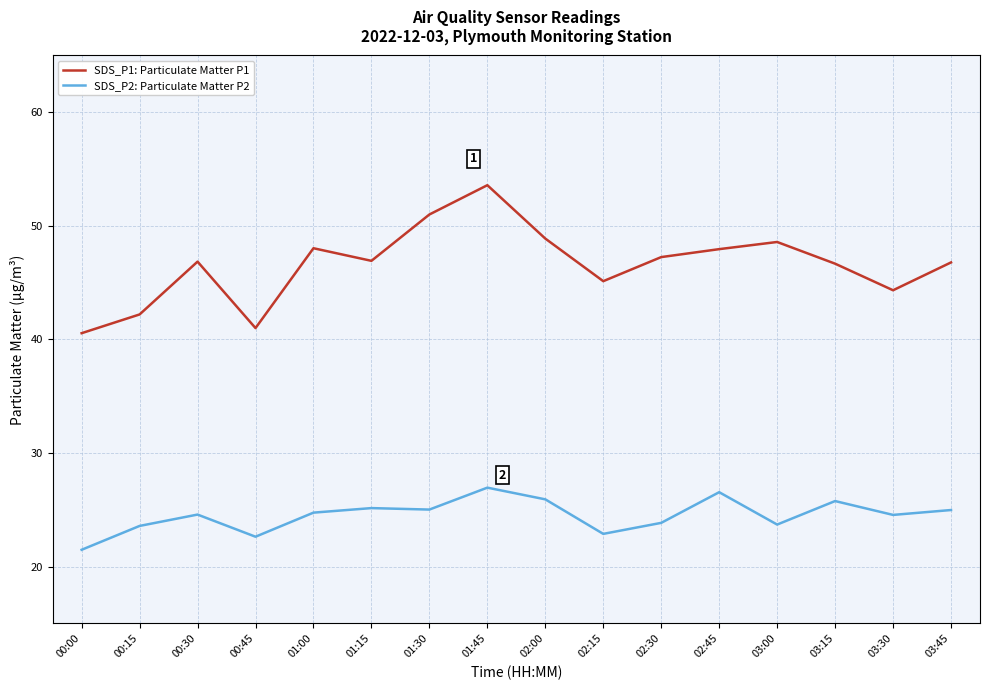

Does the chart have visible grid lines?

Yes